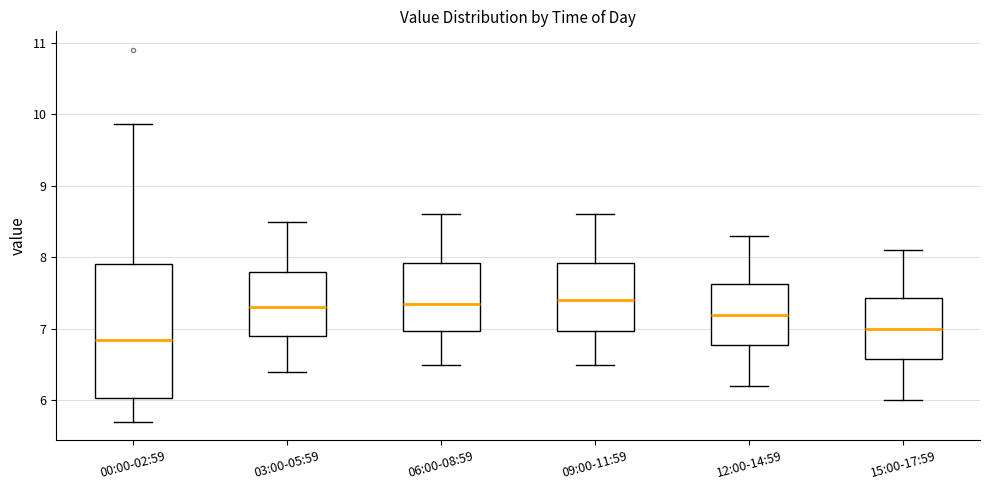

Reading left to right, transcribe this box plot: for each box, give where its median line is, the range the box spans, and where its two whiskers end, as read against the y-axis. The values are not printed on the chart, so give them approximately, as read against the axis.

00:00-02:59: median 6.9, box 6.0 to 7.9, whiskers 5.7 to 9.9
03:00-05:59: median 7.3, box 6.9 to 7.8, whiskers 6.4 to 8.5
06:00-08:59: median 7.4, box 7.0 to 7.9, whiskers 6.5 to 8.6
09:00-11:59: median 7.4, box 7.0 to 7.9, whiskers 6.5 to 8.6
12:00-14:59: median 7.2, box 6.8 to 7.6, whiskers 6.2 to 8.3
15:00-17:59: median 7.0, box 6.6 to 7.4, whiskers 6.0 to 8.1